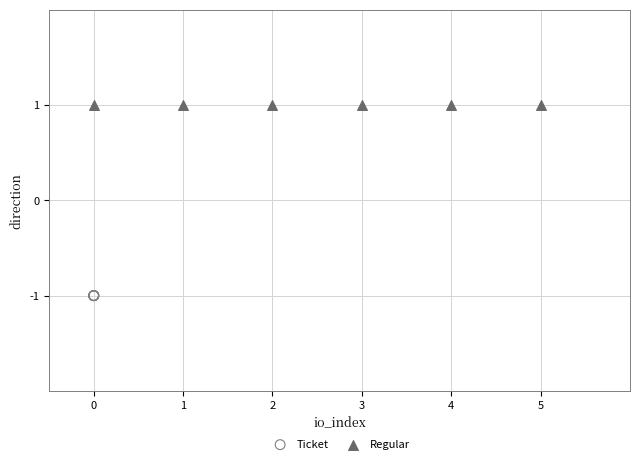

Which series contains the highest Y value?

Regular